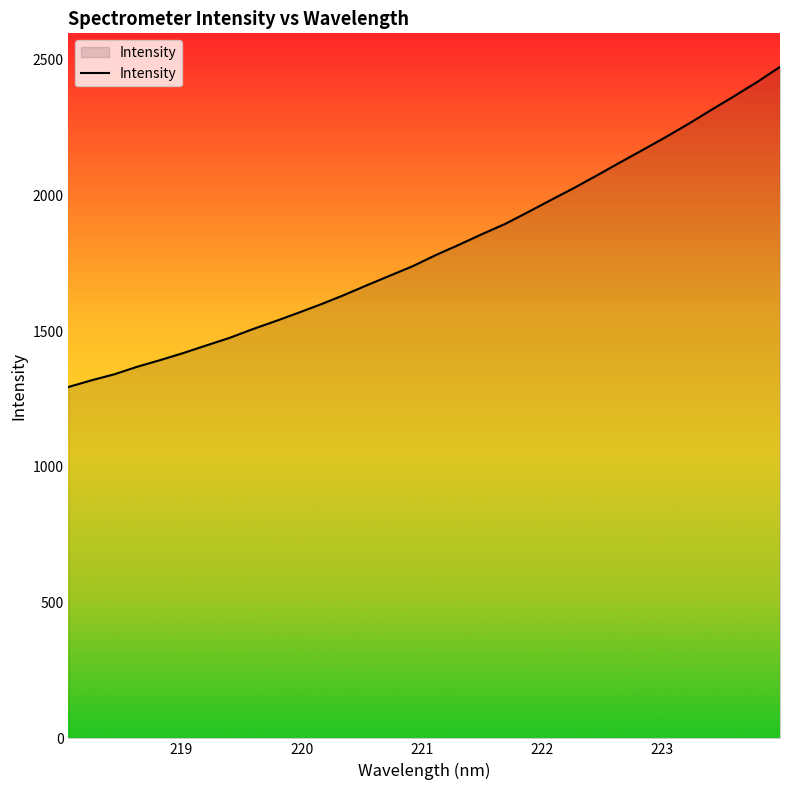

What is the greatest value displayed?

2473.5